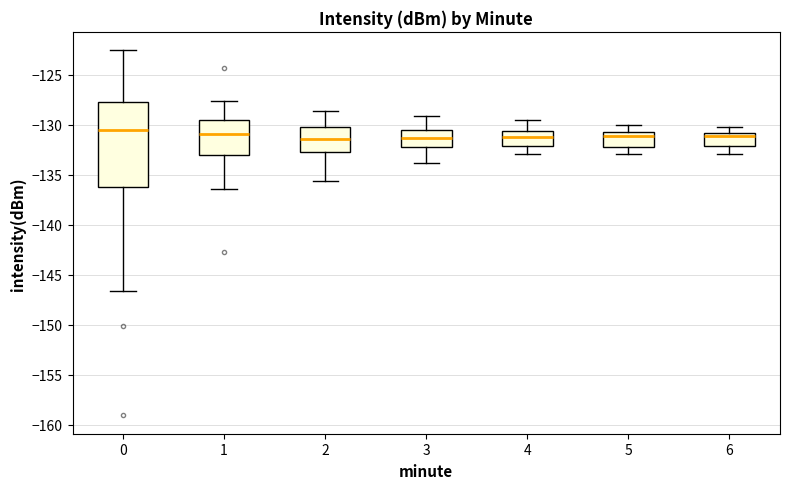

Reading left to right, transcribe this box plot: for each box, give where its median line is, the range the box spans, and where its two whiskers end, as read against the y-axis. The values are not printed on the chart, so give them approximately, as read against the axis.

0: median -130.5, box -136.0 to -127.5, whiskers -146.5 to -122.5
1: median -131.0, box -133.0 to -129.5, whiskers -136.5 to -127.5
2: median -131.5, box -133.0 to -130.0, whiskers -135.5 to -128.5
3: median -131.5, box -132.0 to -130.5, whiskers -134.0 to -129.0
4: median -131.0, box -132.0 to -130.5, whiskers -133.0 to -129.5
5: median -131.0, box -132.5 to -130.5, whiskers -133.0 to -130.0
6: median -131.0 (just below the box's upper edge), box -132.0 to -131.0, whiskers -133.0 to -130.0